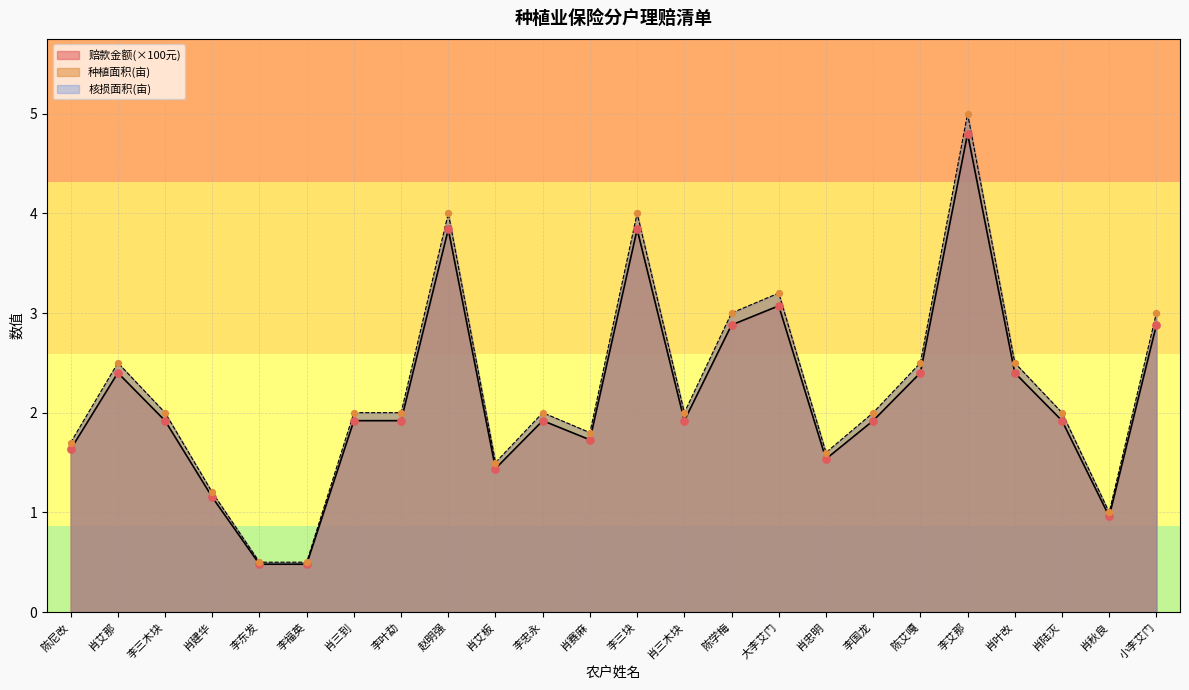

Which series has the largest Y range (max minus min)?

赔款金额